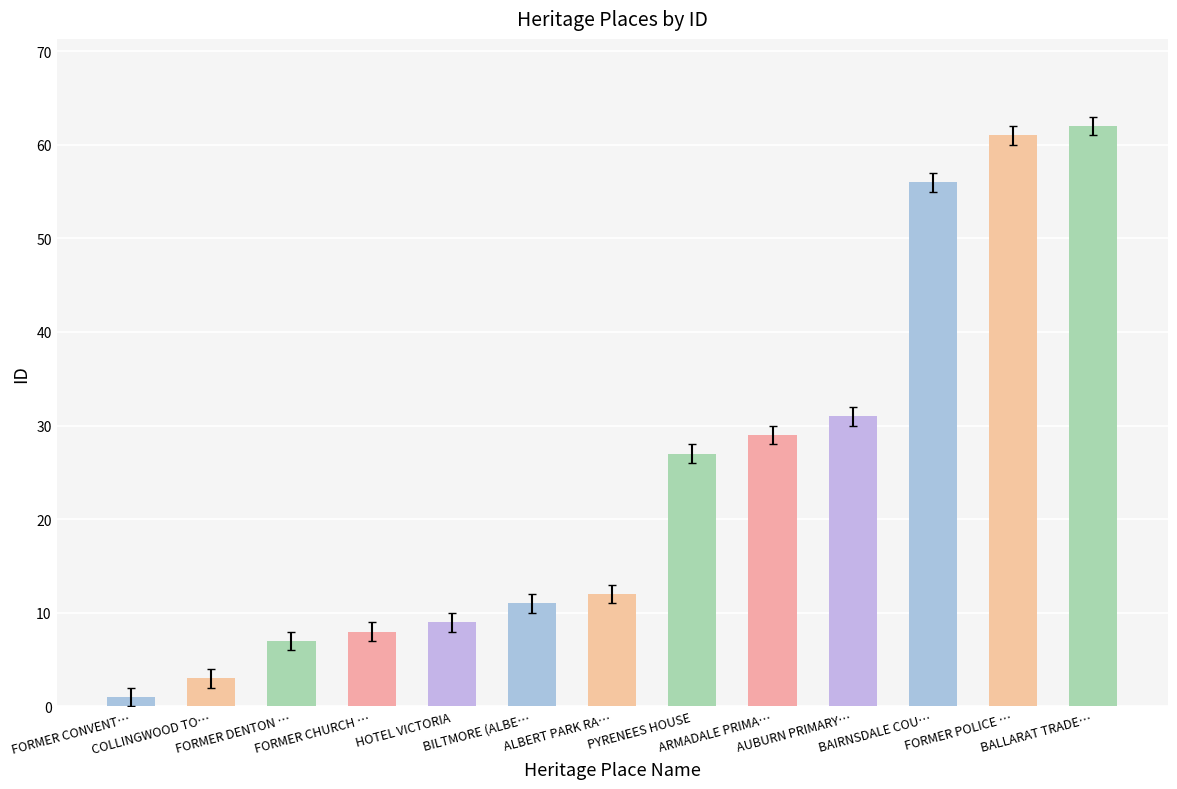

What is the difference between the values at FORMER DENTON … and FORMER POLICE …?

54